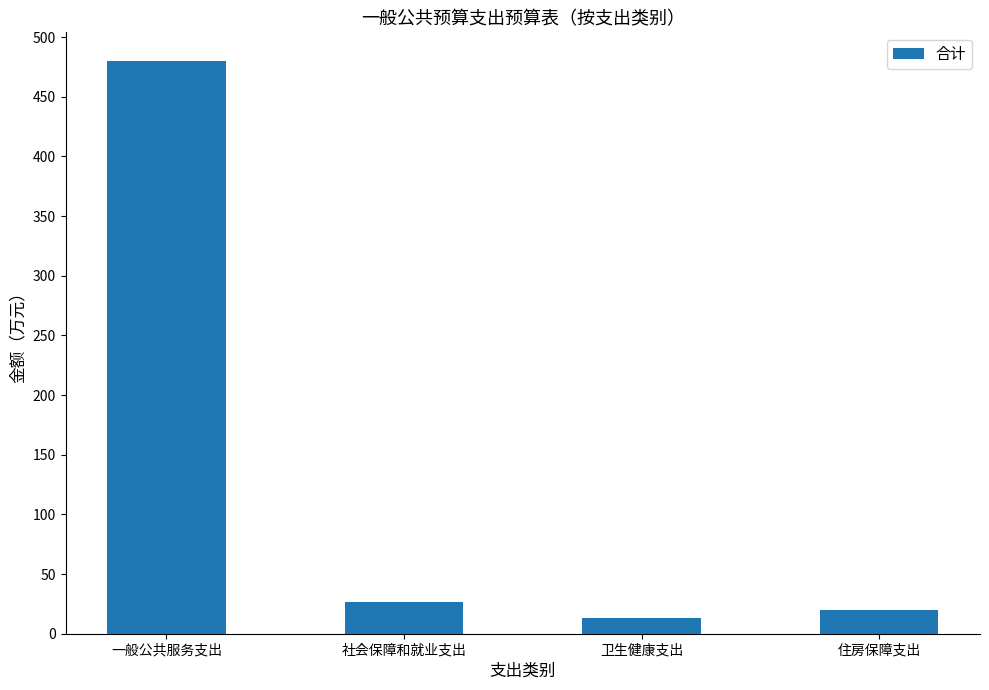

At which label does the data first exceed 26?

一般公共服务支出